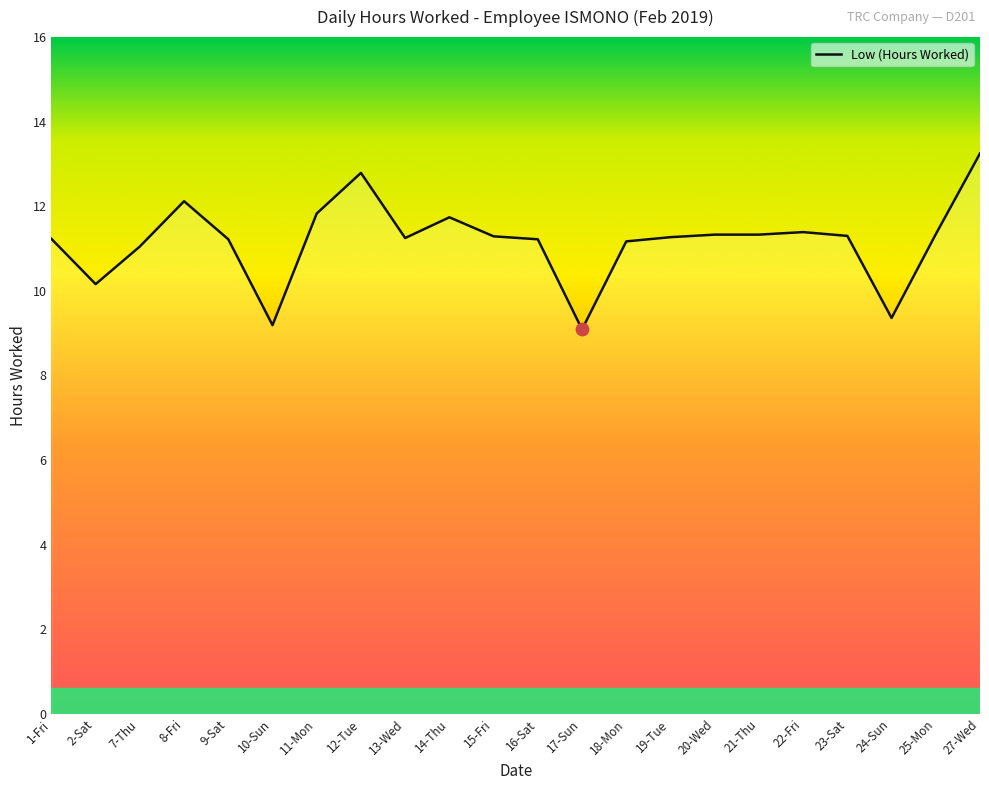

What is the change in value from 12-Tue to 15-Fri?

-1.5